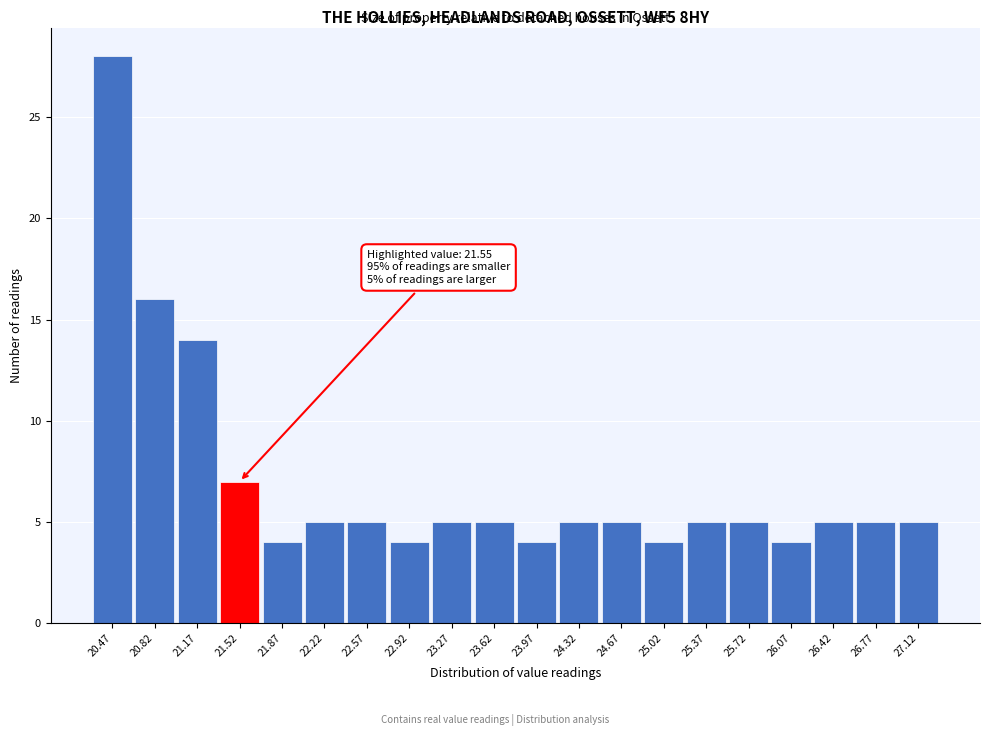

Reading left to right, transcribe all the data shown in this chart.

20.47=28	20.82=16	21.17=14	21.52=7	21.87=4	22.22=5	22.57=5	22.92=4	23.27=5	23.62=5	23.97=4	24.32=5	24.67=5	25.02=4	25.37=5	25.72=5	26.07=4	26.42=5	26.77=5	27.12=5